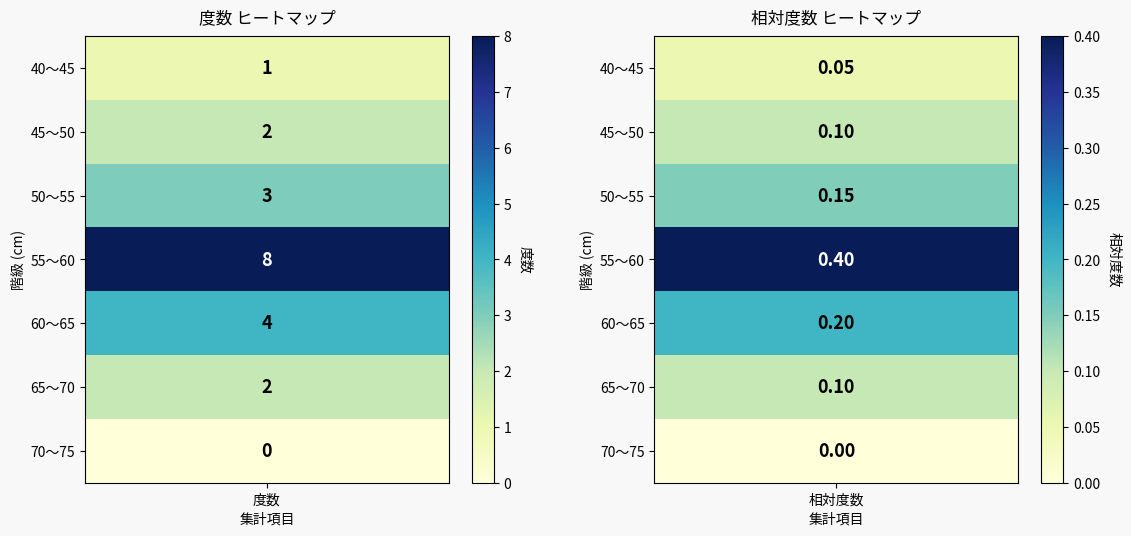

Reading left to right, extract all data points from this chart.

40～45: 1.0	0.1
45～50: 2.0	0.1
50～55: 3.0	0.1
55～60: 8.0	0.4
60～65: 4.0	0.2
65～70: 2.0	0.1
70～75: 0.0	0.0